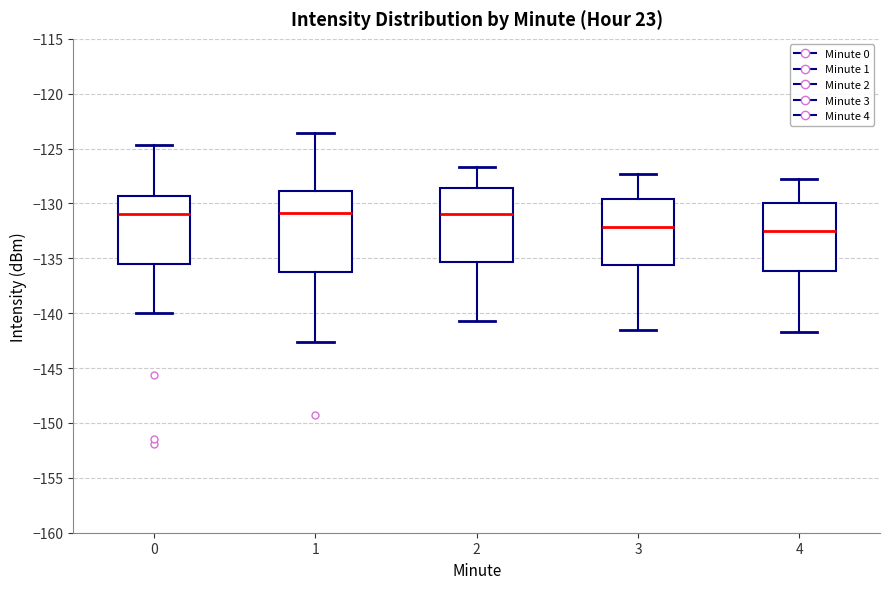

Where does the upper whisker of the box at x = 3 end on the y-axis? The values are not printed on the chart, so give them approximately, as read against the axis.

-127.5